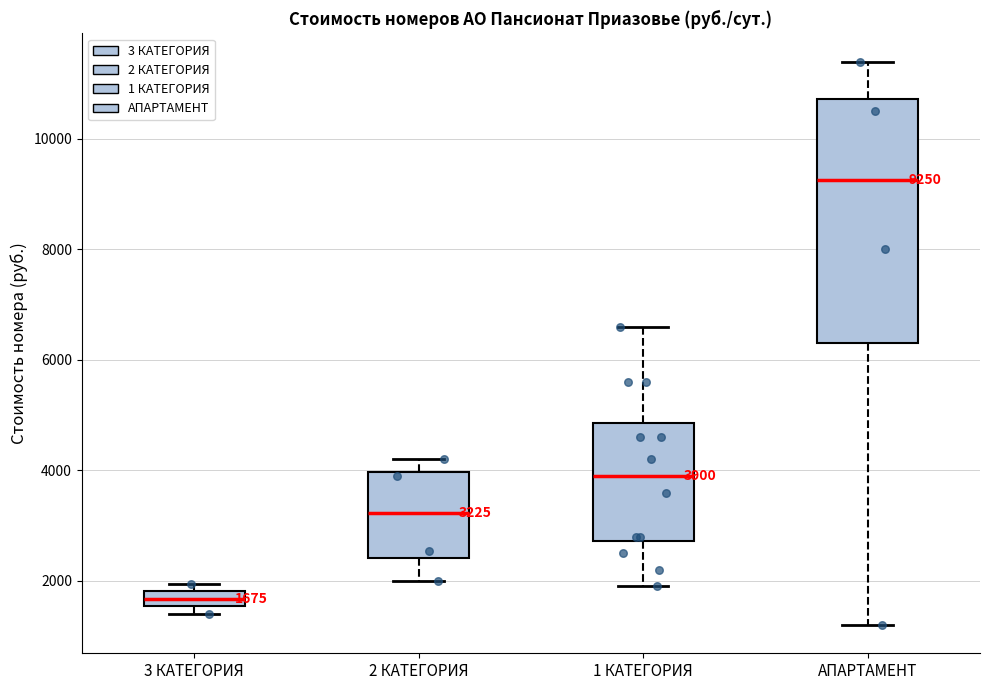

Comparing the boxes themselves (not the whiskers), which one is the tallest?

АПАРТАМЕНТ